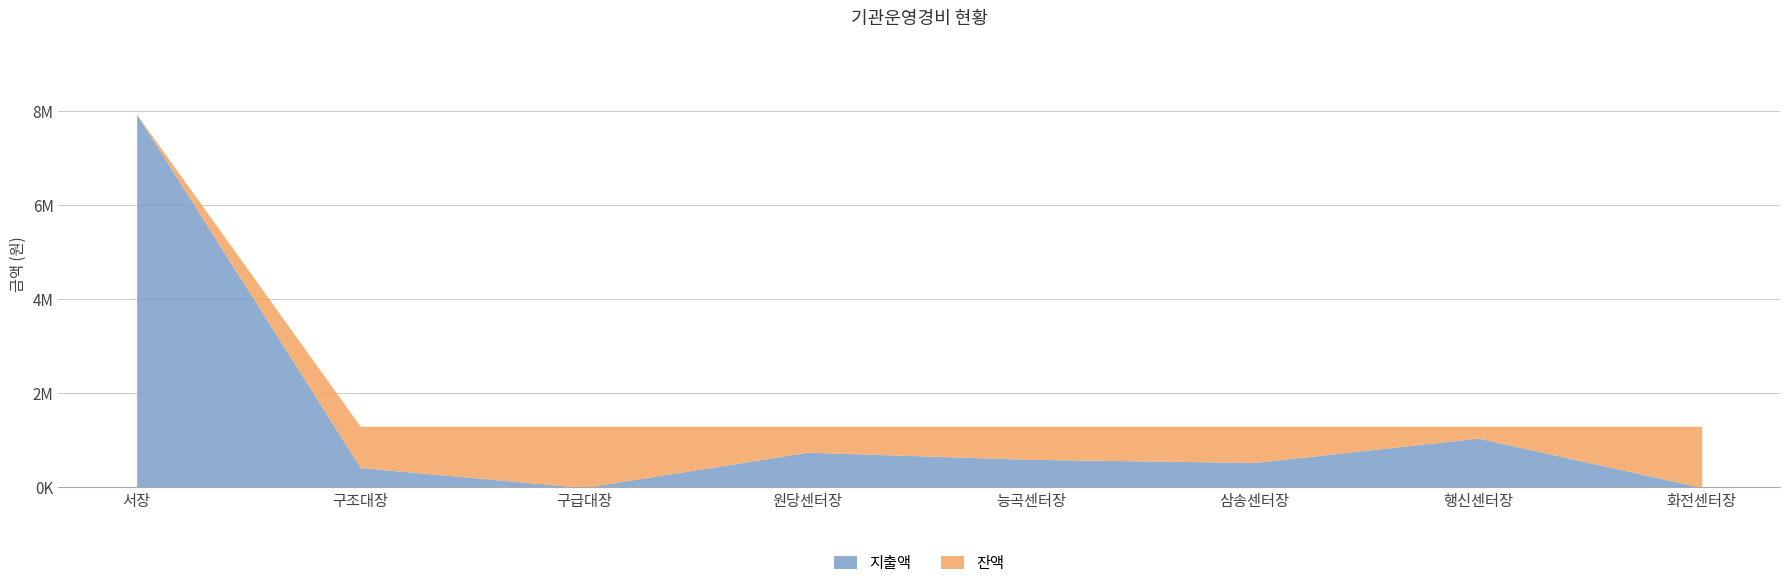

At how many categories does at least one series exceed 6869653?

1